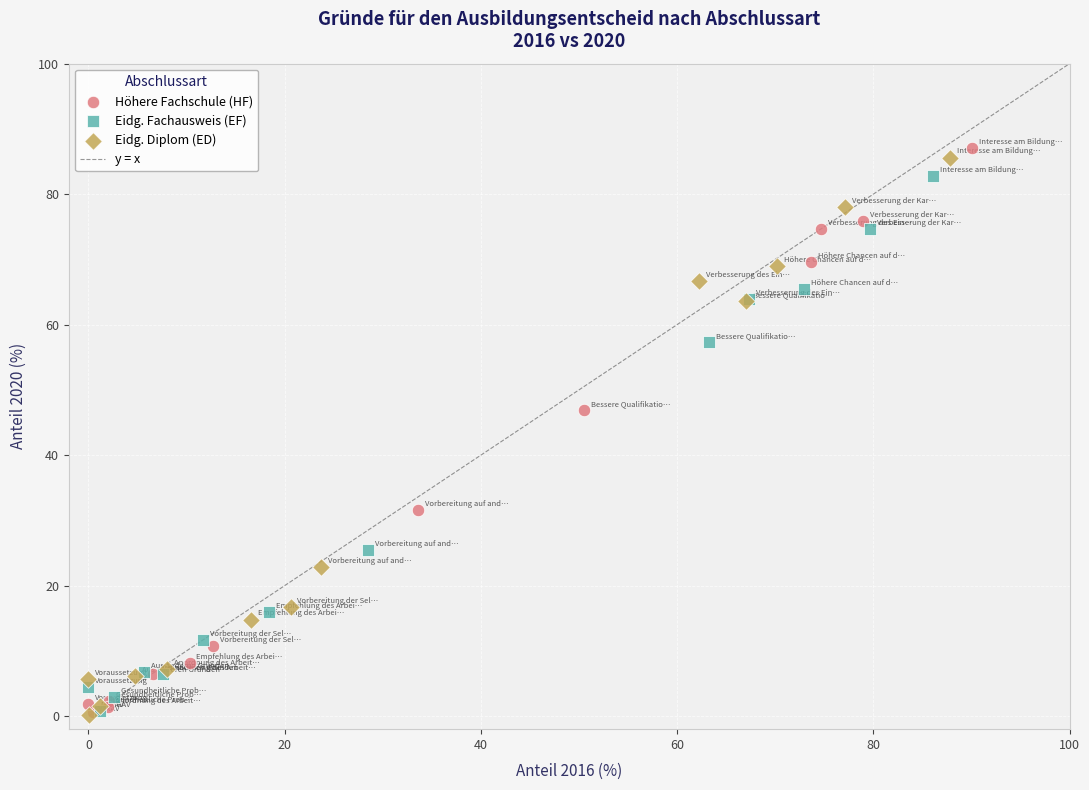

Which series has the widest spread of Y values?

Höhere Fachschule (HF)